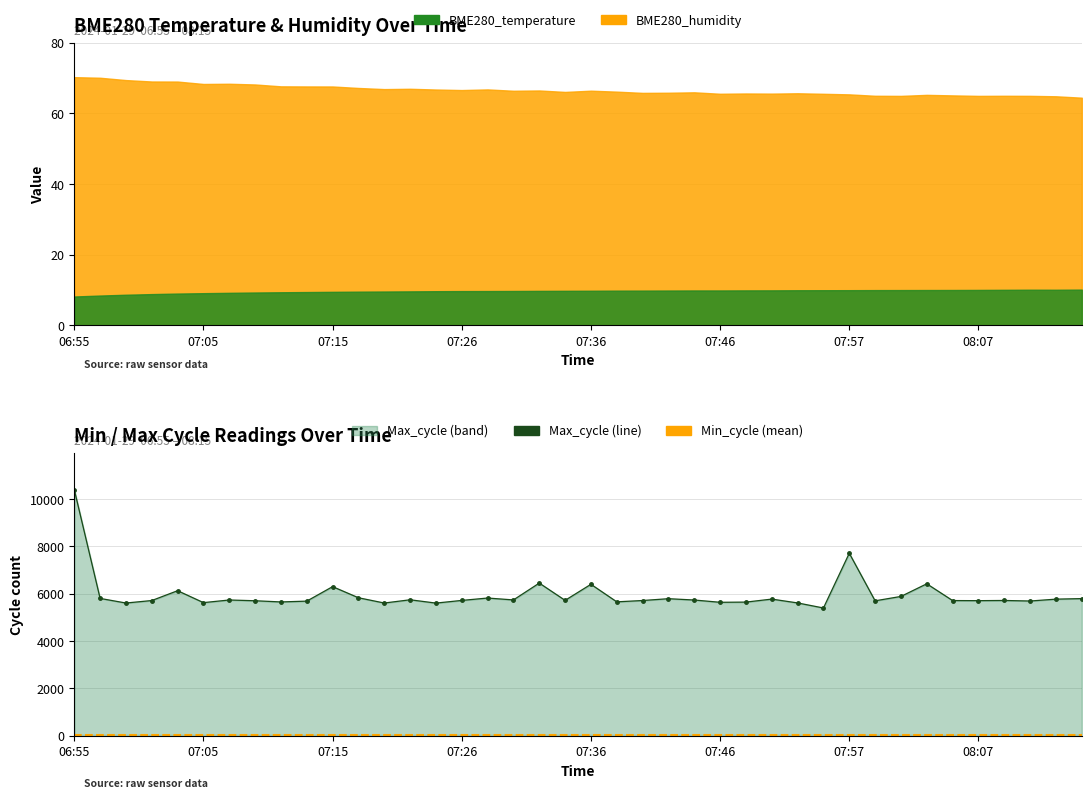

Reading right to left, what are all the values shown in this chart?

BME280_temperature: 08:15=10.1	08:13=10.1	08:11=10.1	08:09=10.1	08:07=10.0	08:05=10.0	08:03=10.0	08:01=10.0	07:59=10.0	07:57=10.0	07:55=10.0	07:53=9.9	07:51=9.9	07:49=9.9	07:46=9.9	07:44=9.9	07:42=9.9	07:40=9.8	07:38=9.8	07:36=9.8	07:34=9.8	07:32=9.8	07:30=9.7	07:28=9.7	07:26=9.7	07:24=9.7	07:22=9.6	07:20=9.6	07:17=9.6	07:15=9.5	07:13=9.4	07:11=9.4	07:09=9.3	07:07=9.2	07:05=9.1	07:03=9.0	07:01=8.9	06:59=8.7	06:57=8.4	06:55=8.2
BME280_humidity: 08:15=64.4	08:13=64.8	08:11=64.9	08:09=65.0	08:07=64.9	08:05=65.1	08:03=65.2	08:01=64.9	07:59=65.0	07:57=65.3	07:55=65.5	07:53=65.7	07:51=65.6	07:49=65.6	07:46=65.5	07:44=65.9	07:42=65.8	07:40=65.8	07:38=66.1	07:36=66.4	07:34=66.0	07:32=66.5	07:30=66.4	07:28=66.8	07:26=66.6	07:24=66.7	07:22=66.9	07:20=66.8	07:17=67.2	07:15=67.6	07:13=67.6	07:11=67.6	07:09=68.2	07:07=68.3	07:05=68.3	07:03=69.0	07:01=69.0	06:59=69.4	06:57=70.0	06:55=70.2
Min_cycle: 08:15=28.0	08:13=28.0	08:11=28.0	08:09=28.0	08:07=28.0	08:05=28.0	08:03=28.0	08:01=28.0	07:59=28.0	07:57=28.0	07:55=28.0	07:53=27.0	07:51=27.0	07:49=27.0	07:46=27.0	07:44=27.0	07:42=27.0	07:40=27.0	07:38=27.0	07:36=27.0	07:34=27.0	07:32=27.0	07:30=27.0	07:28=27.0	07:26=27.0	07:24=27.0	07:22=27.0	07:20=27.0	07:17=27.0	07:15=27.0	07:13=27.0	07:11=27.0	07:09=27.0	07:07=27.0	07:05=27.0	07:03=27.0	07:01=27.0	06:59=27.0	06:57=27.0	06:55=27.0
Max_cycle: 08:15=5792.0	08:13=5769.0	08:11=5690.0	08:09=5713.0	08:07=5705.0	08:05=5709.0	08:03=6418.0	08:01=5884.0	07:59=5698.0	07:57=7710.0	07:55=5395.0	07:53=5609.0	07:51=5771.0	07:49=5644.0	07:46=5636.0	07:44=5732.0	07:42=5788.0	07:40=5711.0	07:38=5655.0	07:36=6397.0	07:34=5718.0	07:32=6448.0	07:30=5736.0	07:28=5816.0	07:26=5715.0	07:24=5602.0	07:22=5742.0	07:20=5605.0	07:17=5828.0	07:15=6298.0	07:13=5685.0	07:11=5651.0	07:09=5701.0	07:07=5733.0	07:05=5622.0	07:03=6126.0	07:01=5710.0	06:59=5605.0	06:57=5800.0	06:55=10401.0